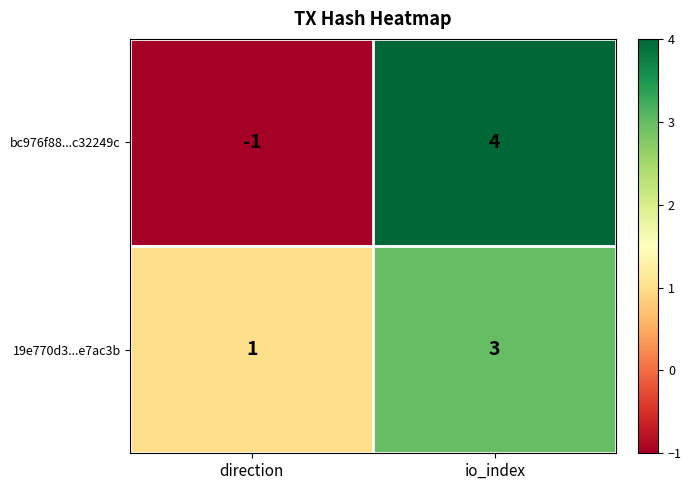

What is the sum of all bc976f88...c32249c values?

3